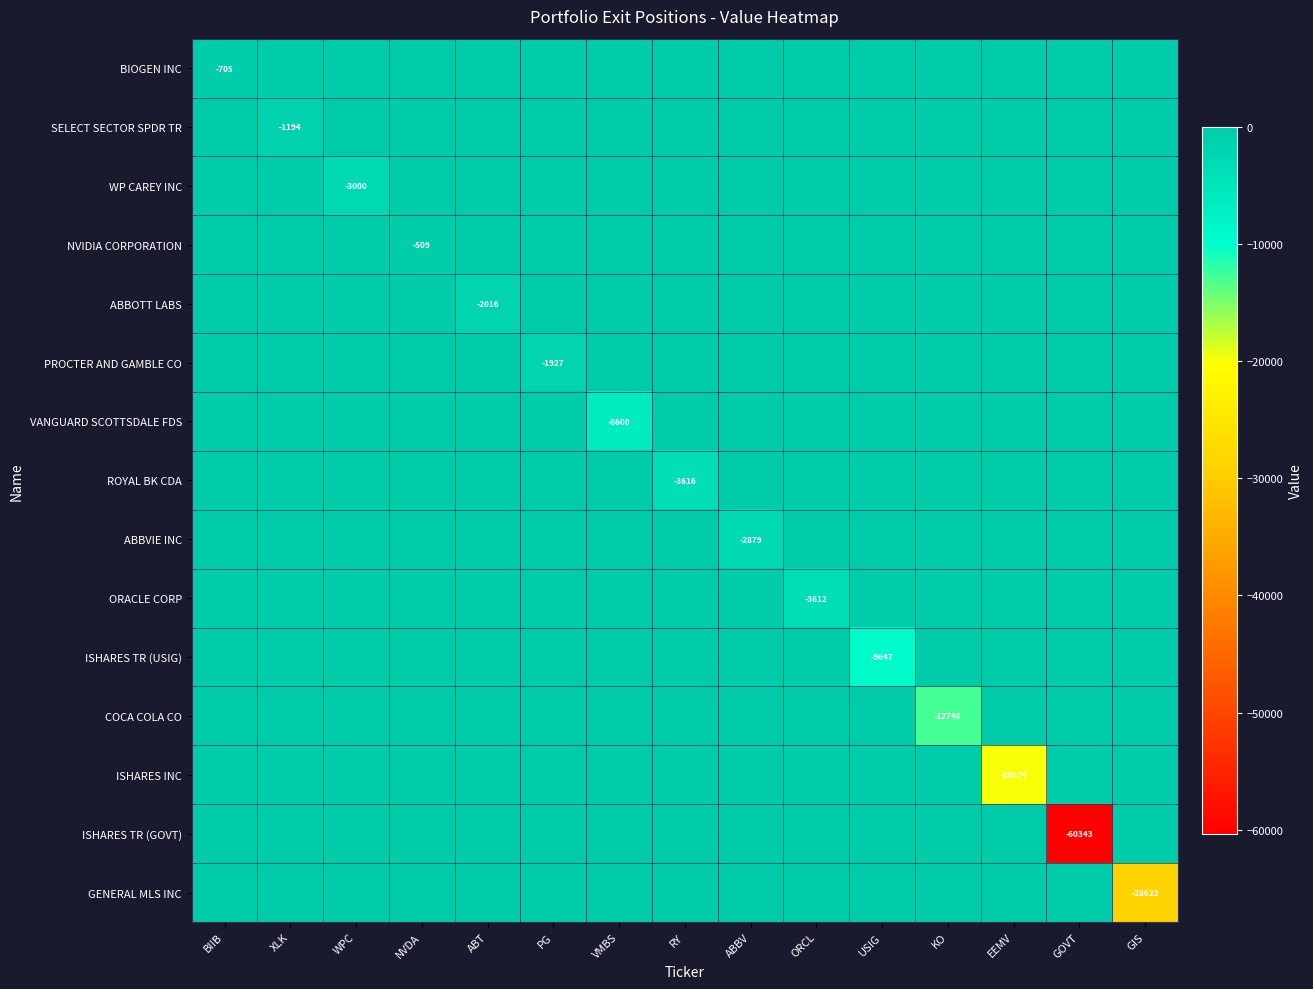

Rank the series at EEMV from lowest to highest value.

ISHARES INC, BIOGEN INC, SELECT SECTOR SPDR TR, WP CAREY INC, NVIDIA CORPORATION, ABBOTT LABS, PROCTER AND GAMBLE CO, VANGUARD SCOTTSDALE FDS, ROYAL BK CDA, ABBVIE INC, ORACLE CORP, ISHARES TR (USIG), COCA COLA CO, ISHARES TR (GOVT), GENERAL MLS INC